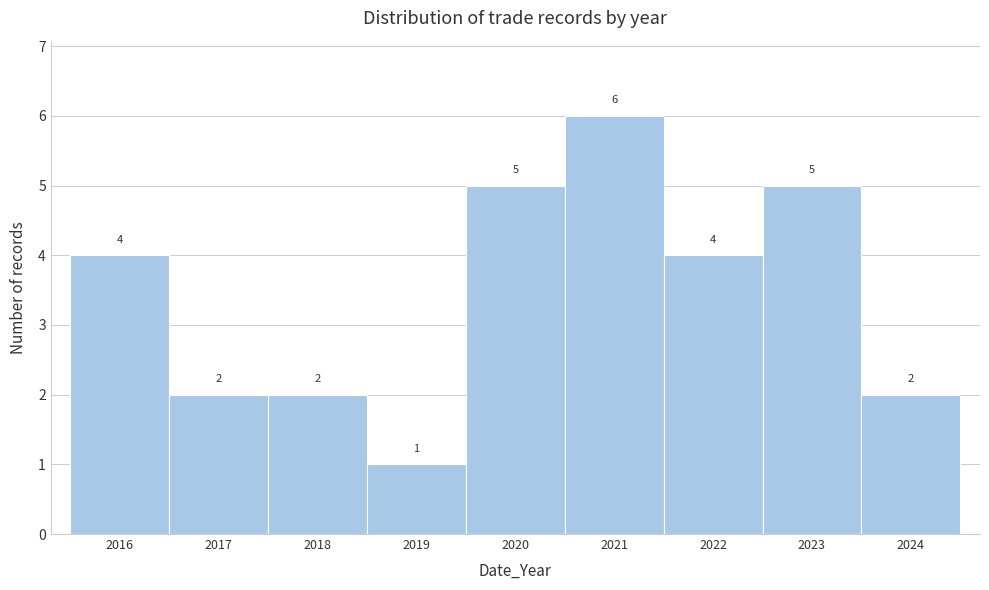

What is the height of the bar covering 2023.5 to 2024.5 on the x-axis?

2